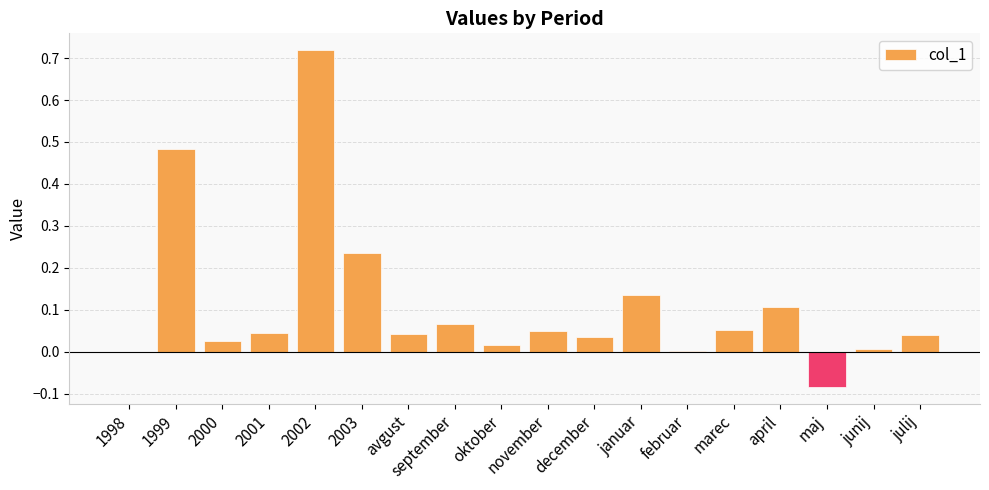

What is the change in value from 2002 to julij?

-0.7